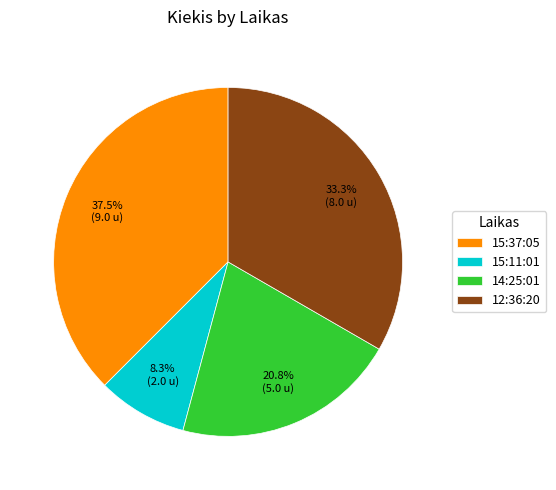

What is the largest slice in the pie chart?

15:37:05